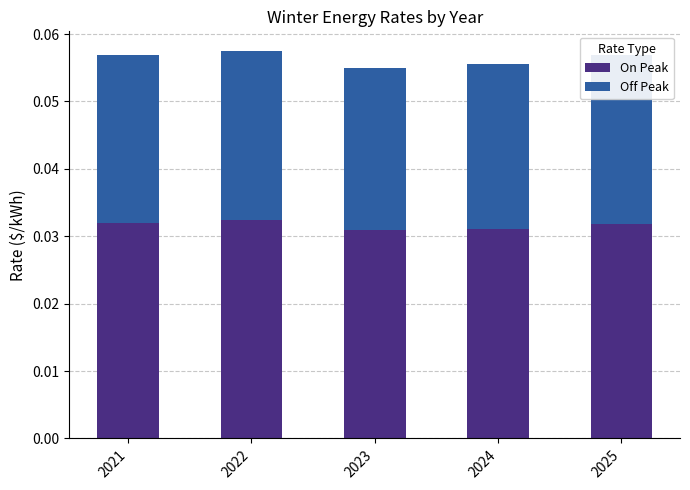

Count the On Peak values in the range 0 to 1.

5